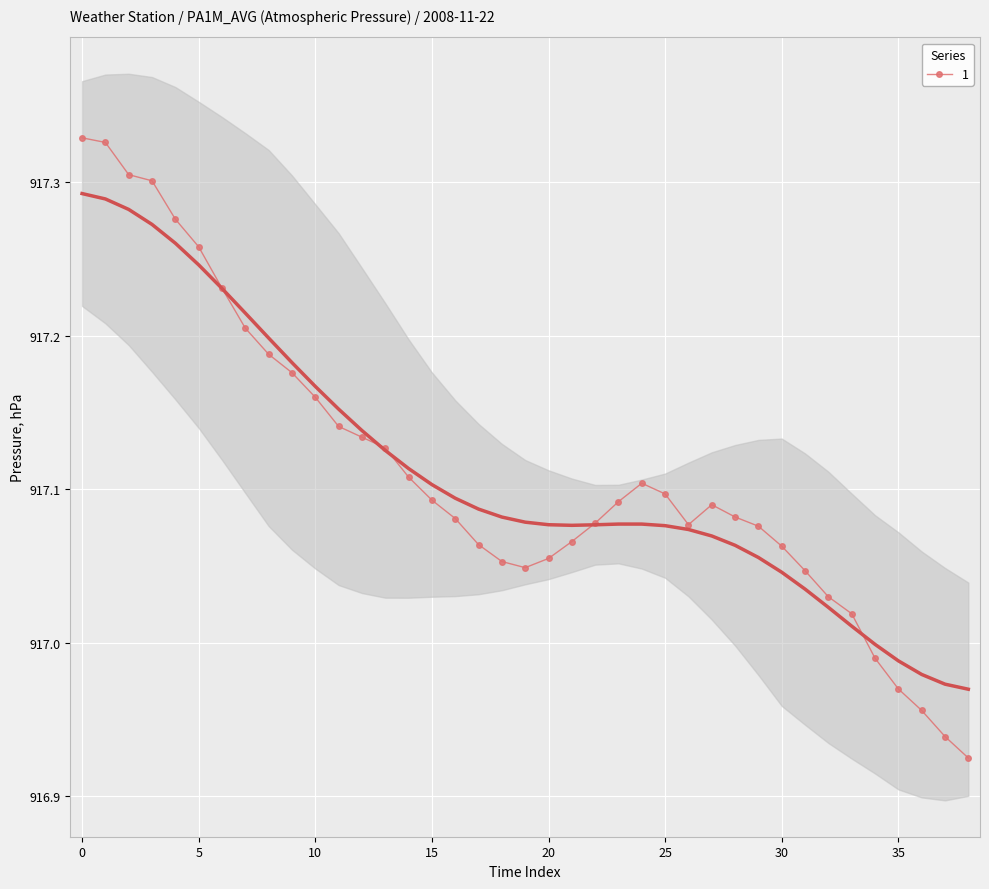

List the labels in order of value, largest first.

00:00, 00:01, 00:02, 00:03, 00:04, 00:05, 00:06, 00:07, 00:08, 00:09, 00:10, 00:11, 00:12, 00:13, 00:14, 00:24, 00:25, 00:15, 00:23, 00:27, 00:28, 00:16, 00:22, 00:26, 00:29, 00:21, 00:17, 00:30, 00:20, 00:18, 00:19, 00:31, 00:32, 00:33, 00:34, 00:35, 00:36, 00:37, 00:38